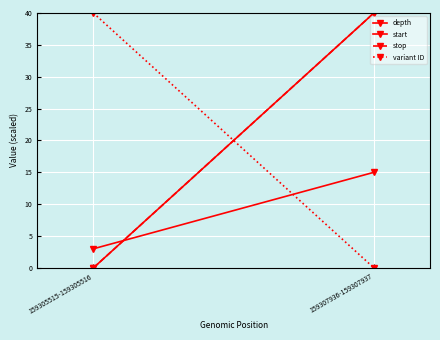

How many lines are shown in the chart?

4